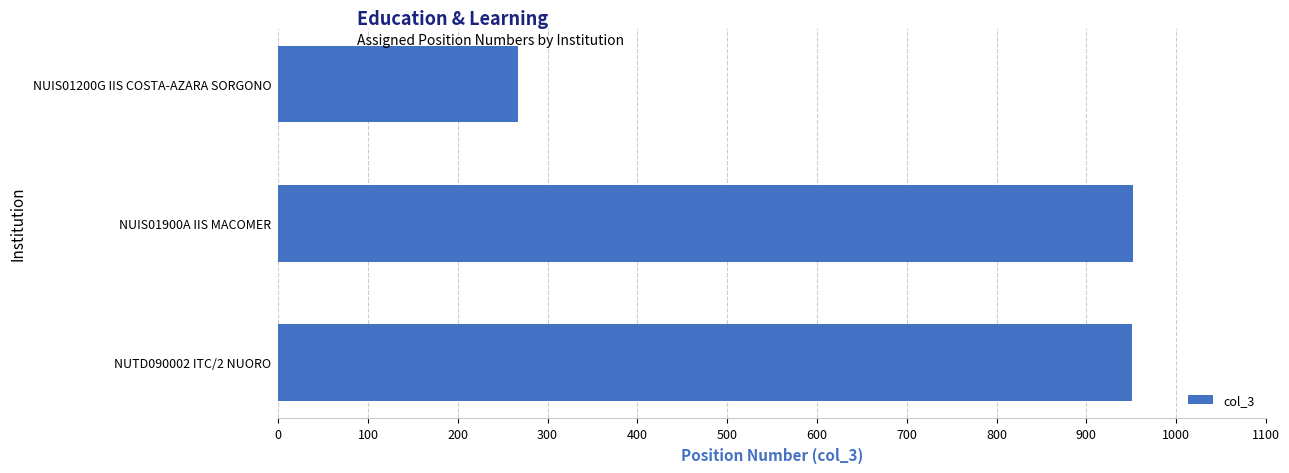

Is it true that the value at NUIS01200G IIS COSTA-AZARA SORGONO is 267?

True